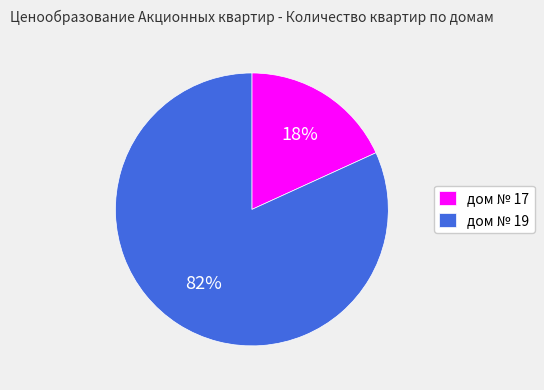

Does дом № 17 account for over 50% of the chart?

No